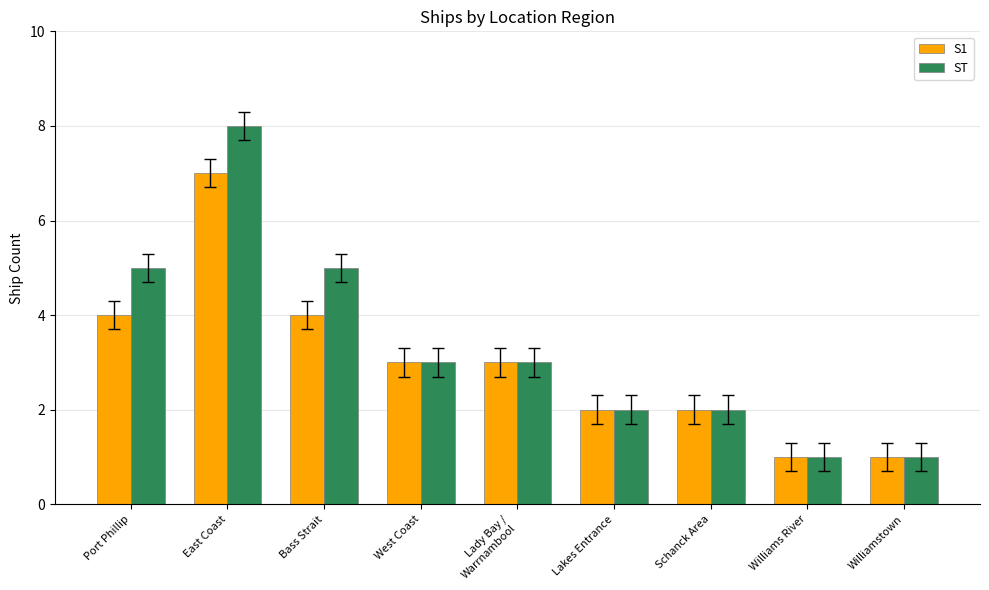

Which series has the largest total across all categories?

ST